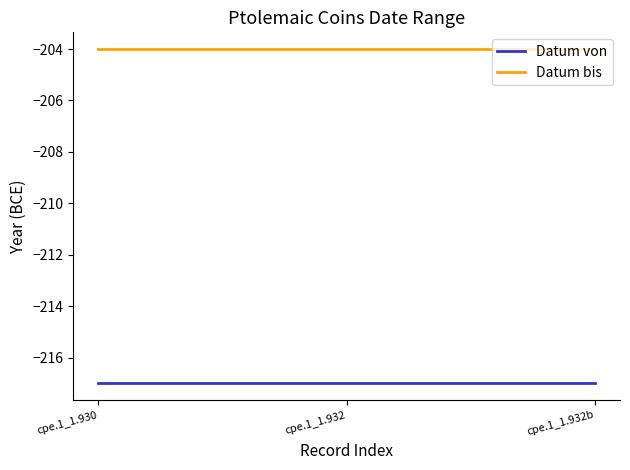

What position from the right is cpe.1_1.932b?

1